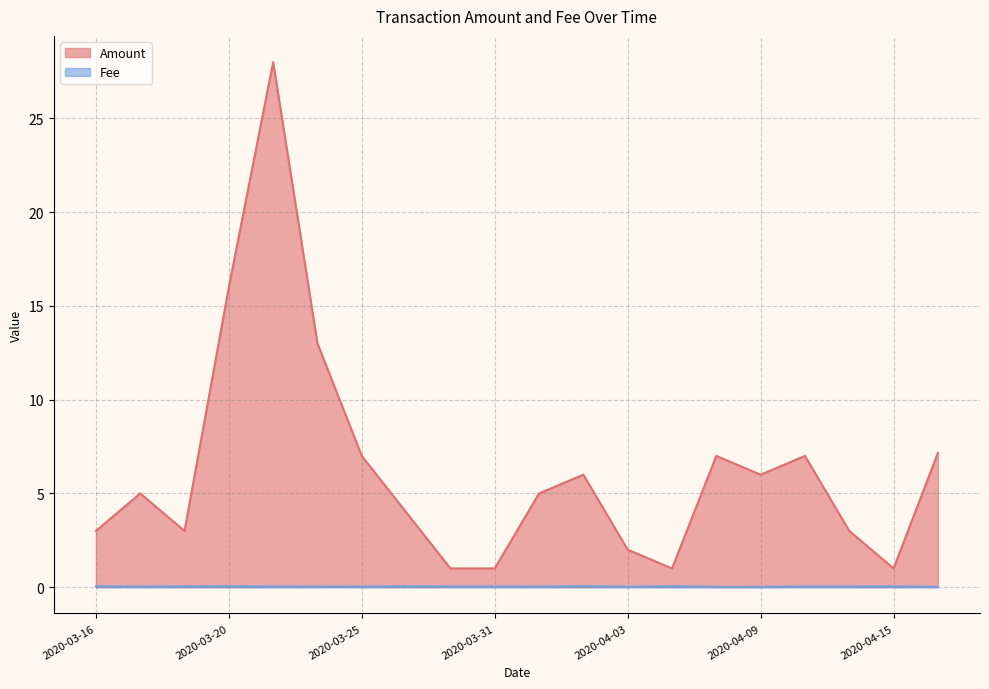

What is the greatest value displayed?

28.0